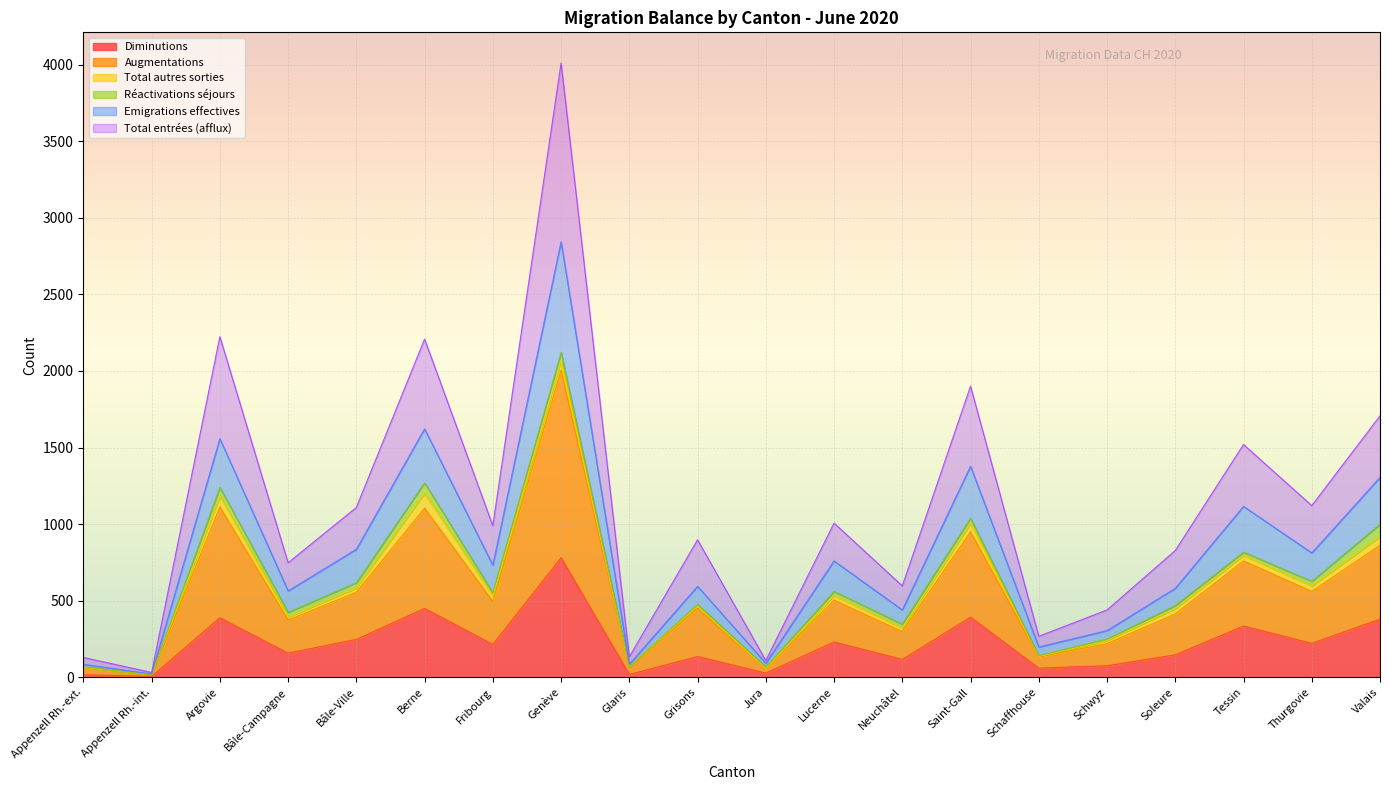

Is it true that Total entrées (afflux) equals 38 at Glaris?

False